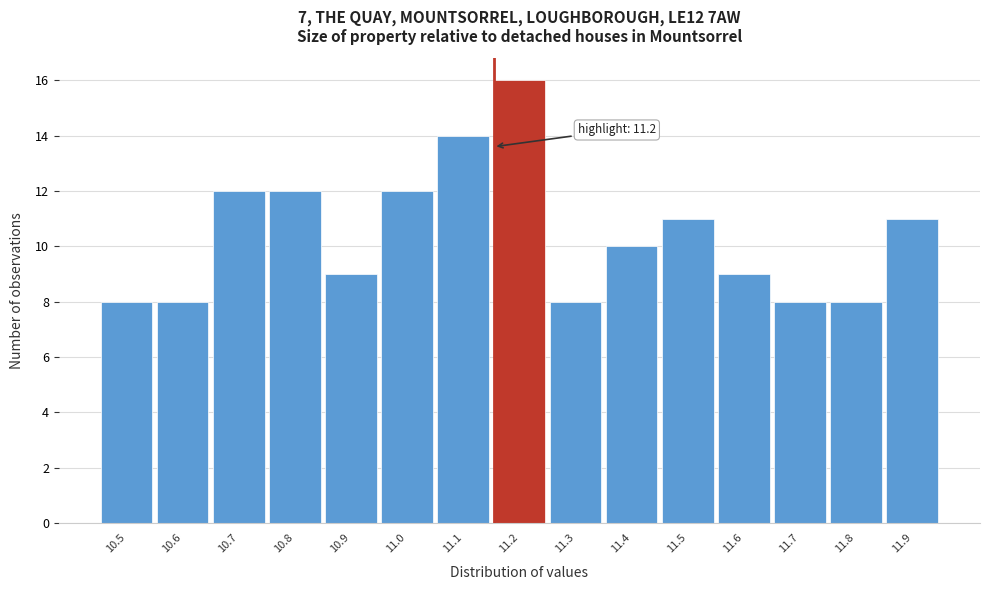

Reading left to right, list all the values displayed in this chart.

10.5=8	10.6=8	10.7=12	10.8=12	10.9=9	11.0=12	11.1=14	11.2=16	11.3=8	11.4=10	11.5=11	11.6=9	11.7=8	11.8=8	11.9=11